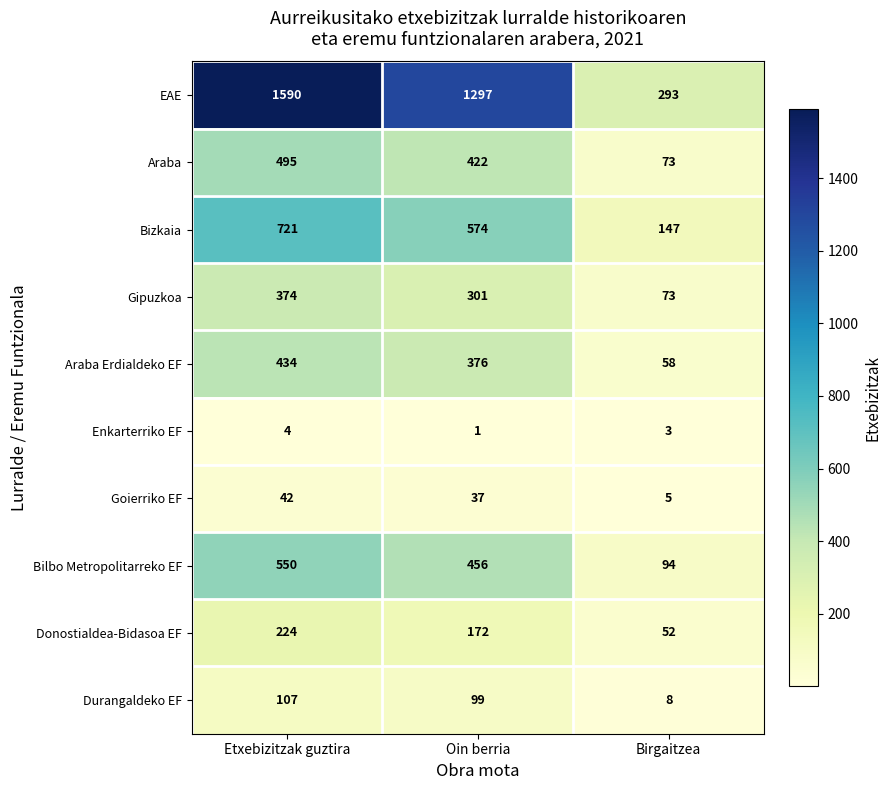

What is the total value across all series at Birgaitzea?

806